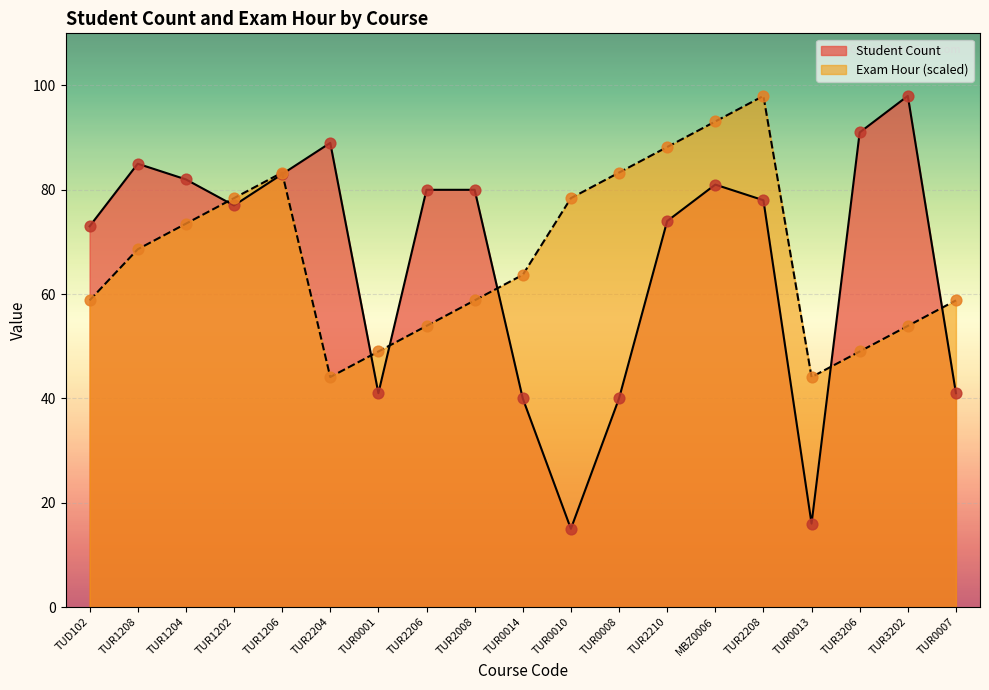

Which series has the largest total across all categories?

Exam Hour